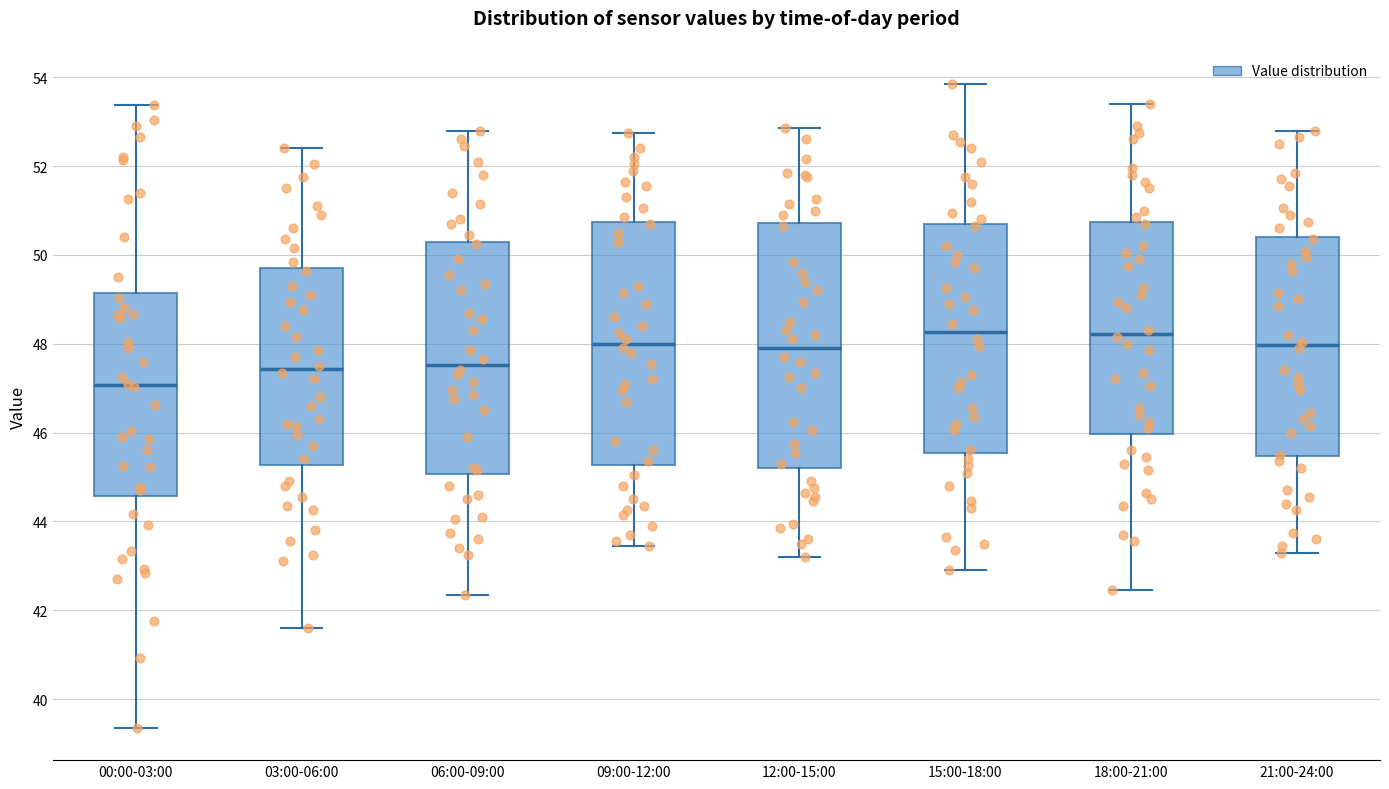

Where is the upper edge of the box for 09:00-12:00 on the y-axis? The values are not printed on the chart, so give them approximately, as read against the axis.

50.8